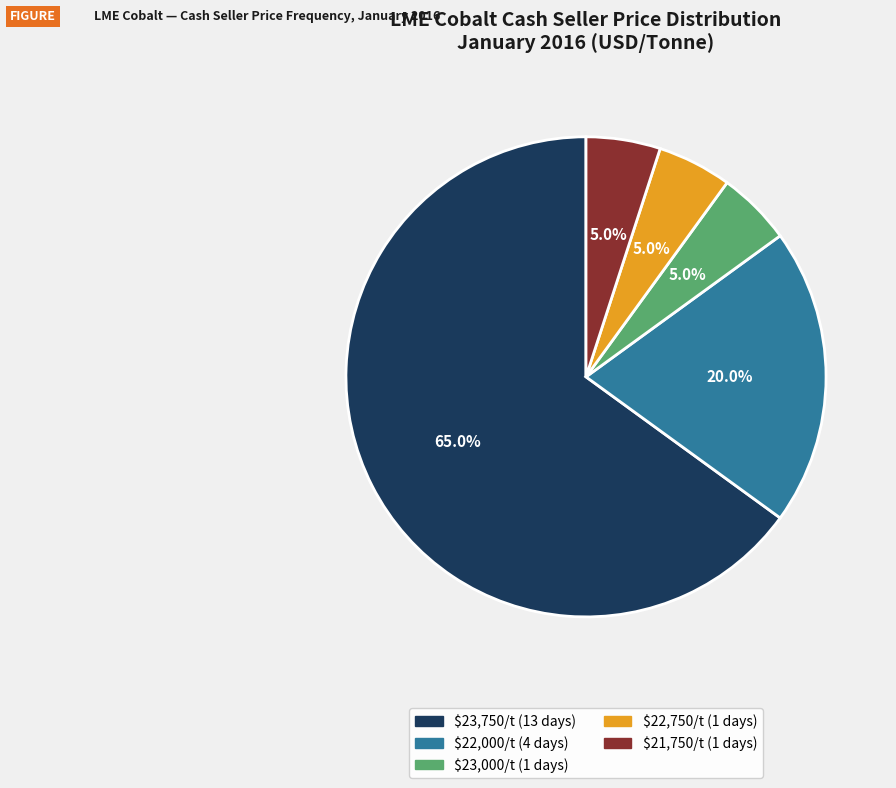

Is there a majority slice in this chart?

Yes